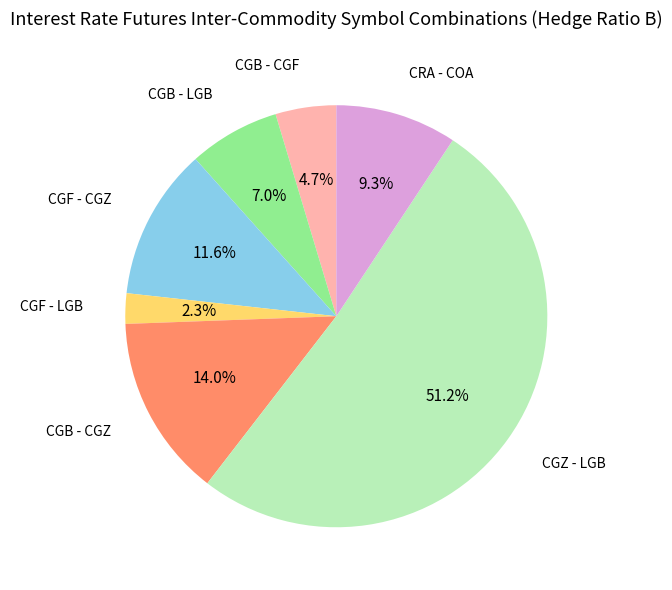

What percentage is the CGB - CGF slice, to the nearest percent?

5%